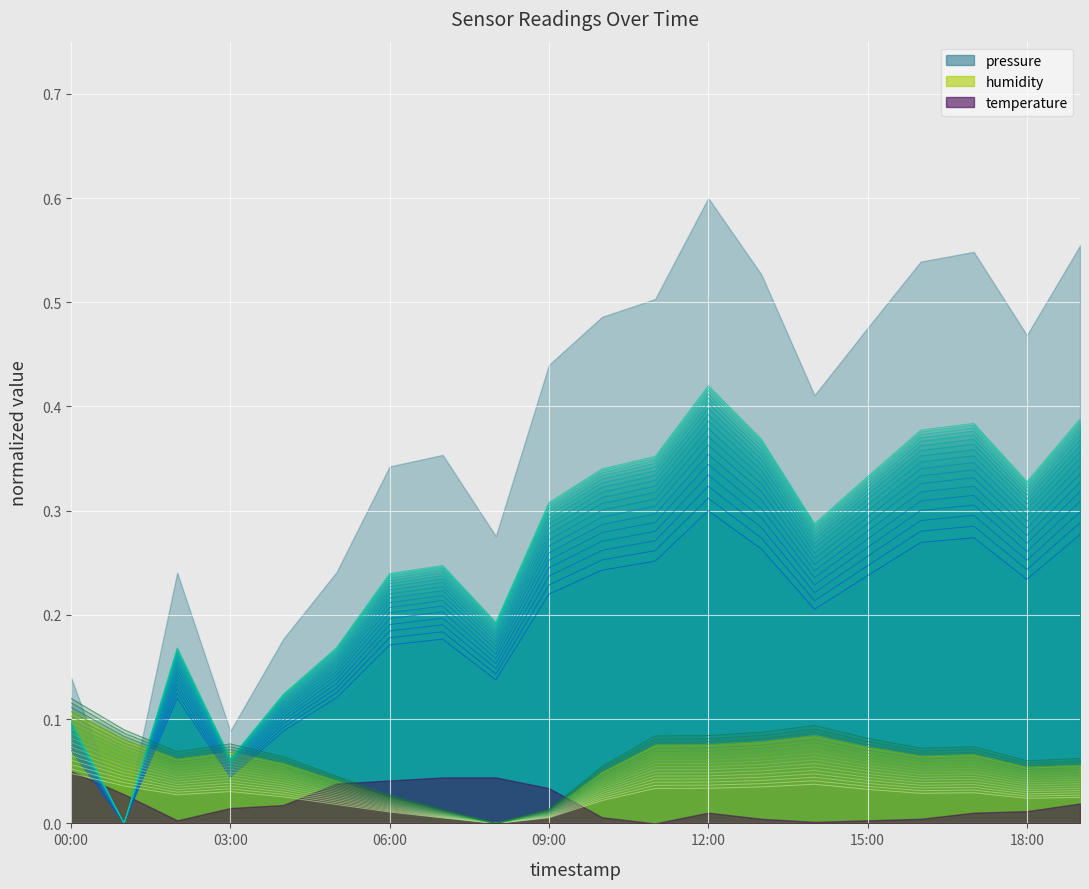

The pressure_line_0 series shows 0.4 at 13. True or false?

False